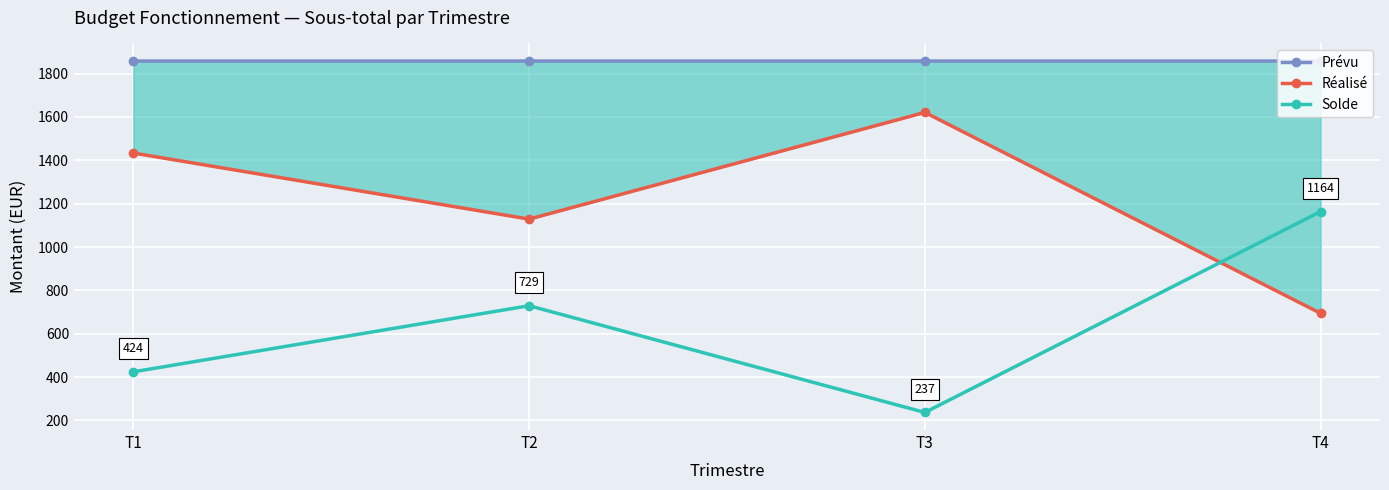

What is the smallest value displayed?

237.0